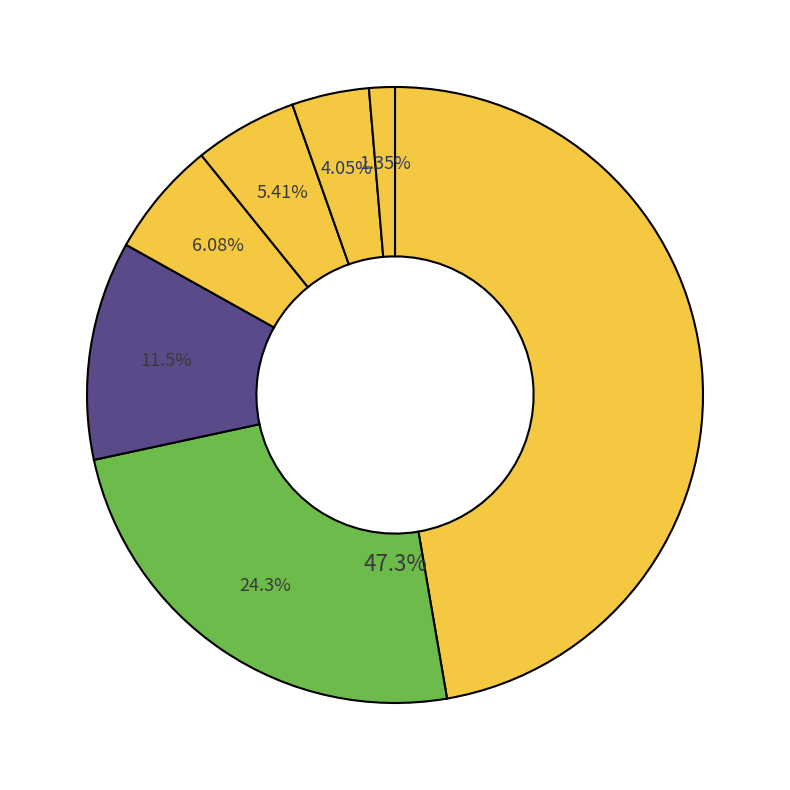

Which category has the smallest portion of the pie?

Kumar Persaud